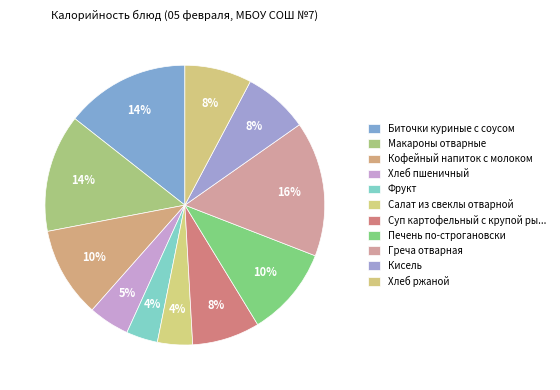

To the nearest percent, what is the combined percentage of Фрукт and Кофейный напиток с молоком?

14%